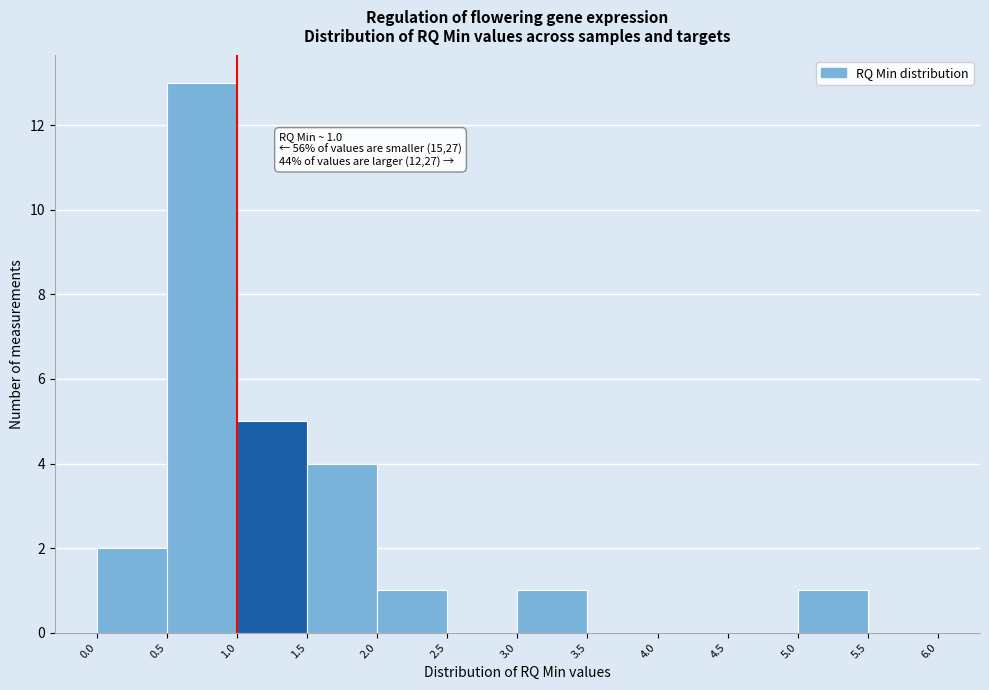

Which range on the x-axis has the tallest bar?

0.5 to 1.0